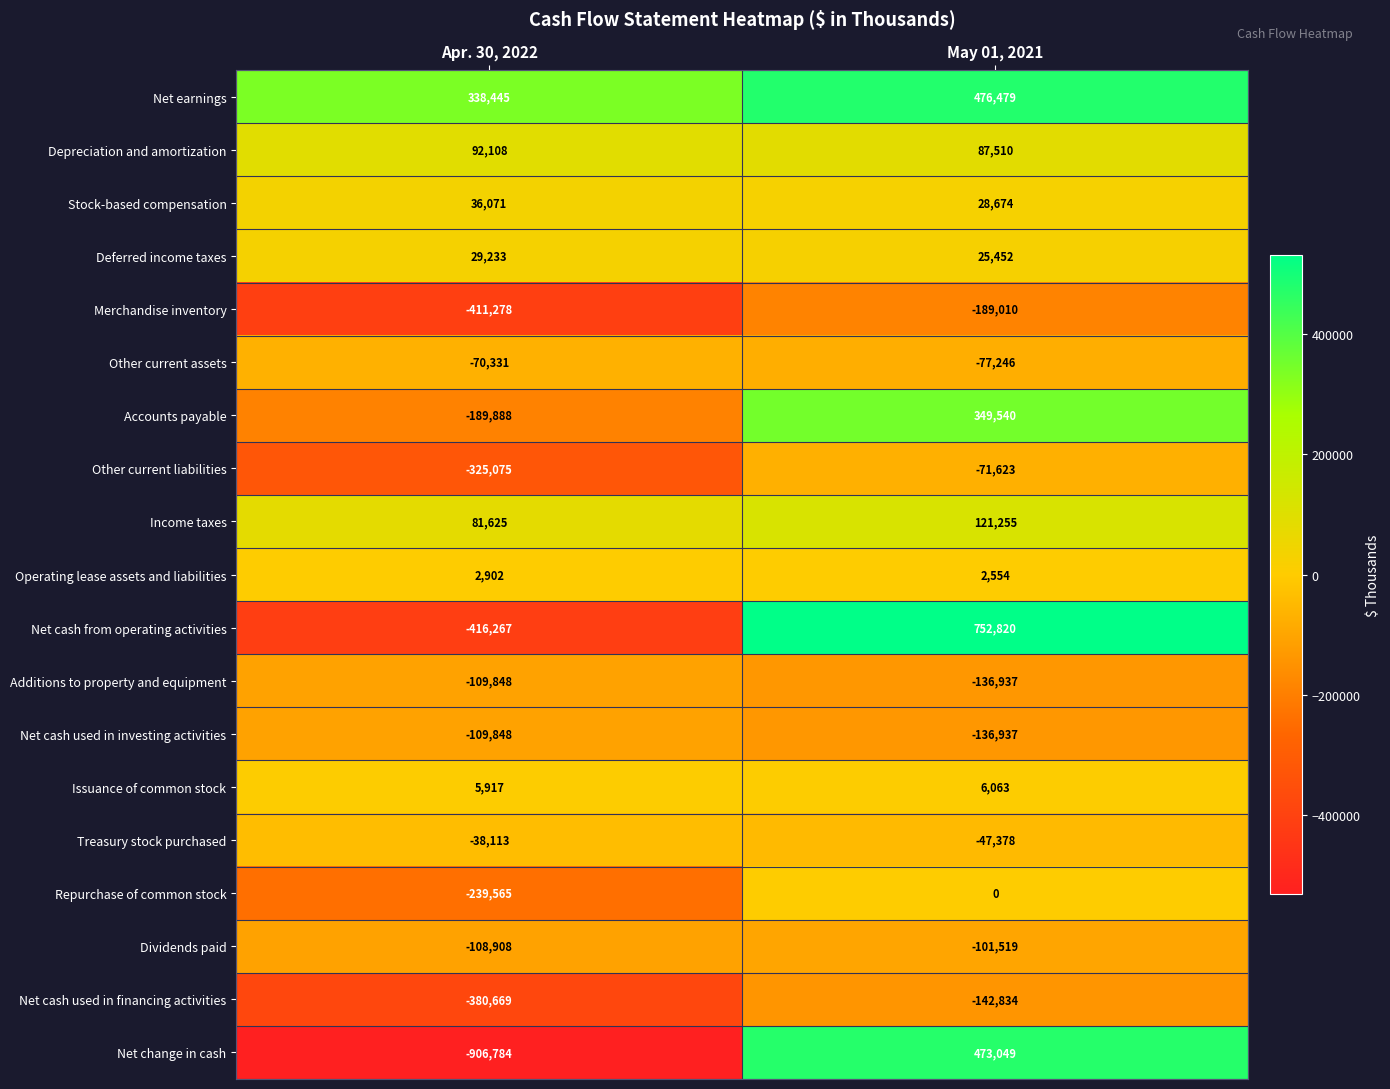

Which series has the widest spread of values?

Net change in cash